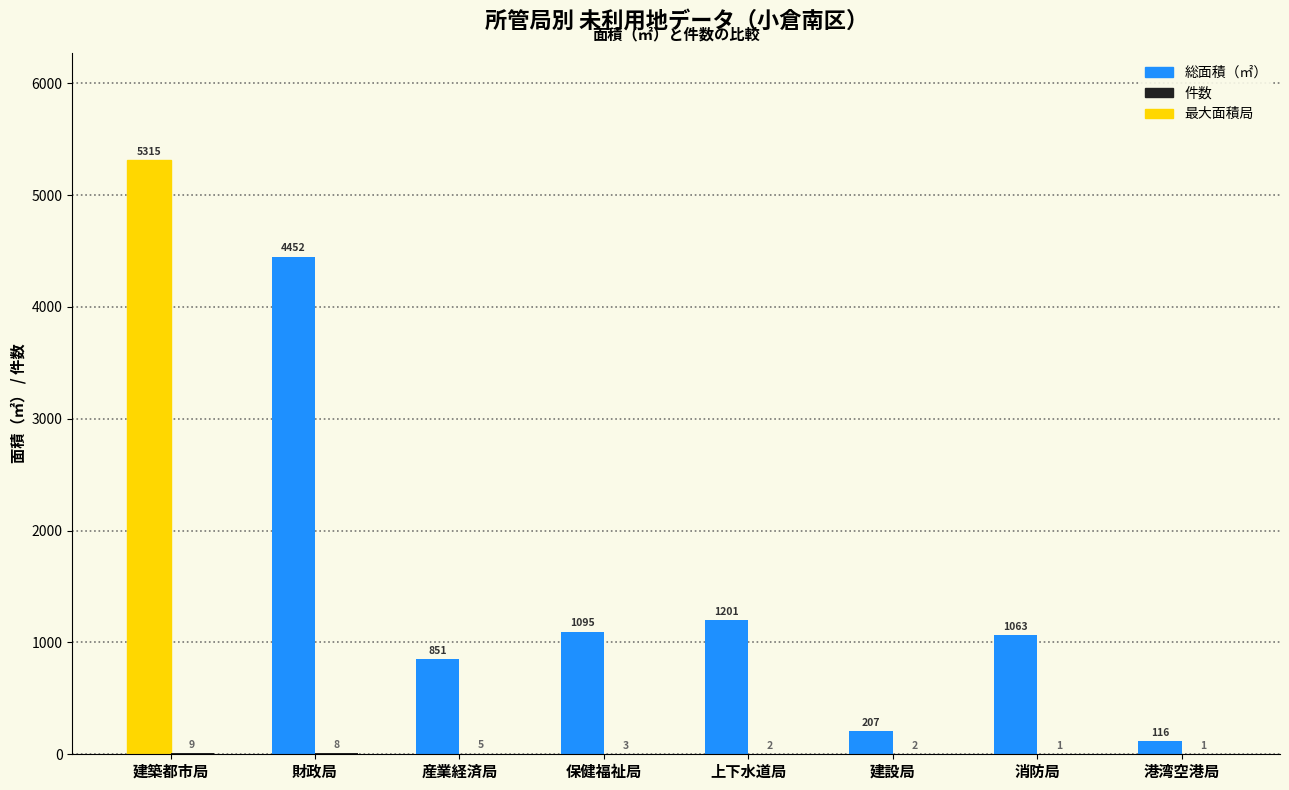

Which label corresponds to the largest value in the chart?

建築都市局